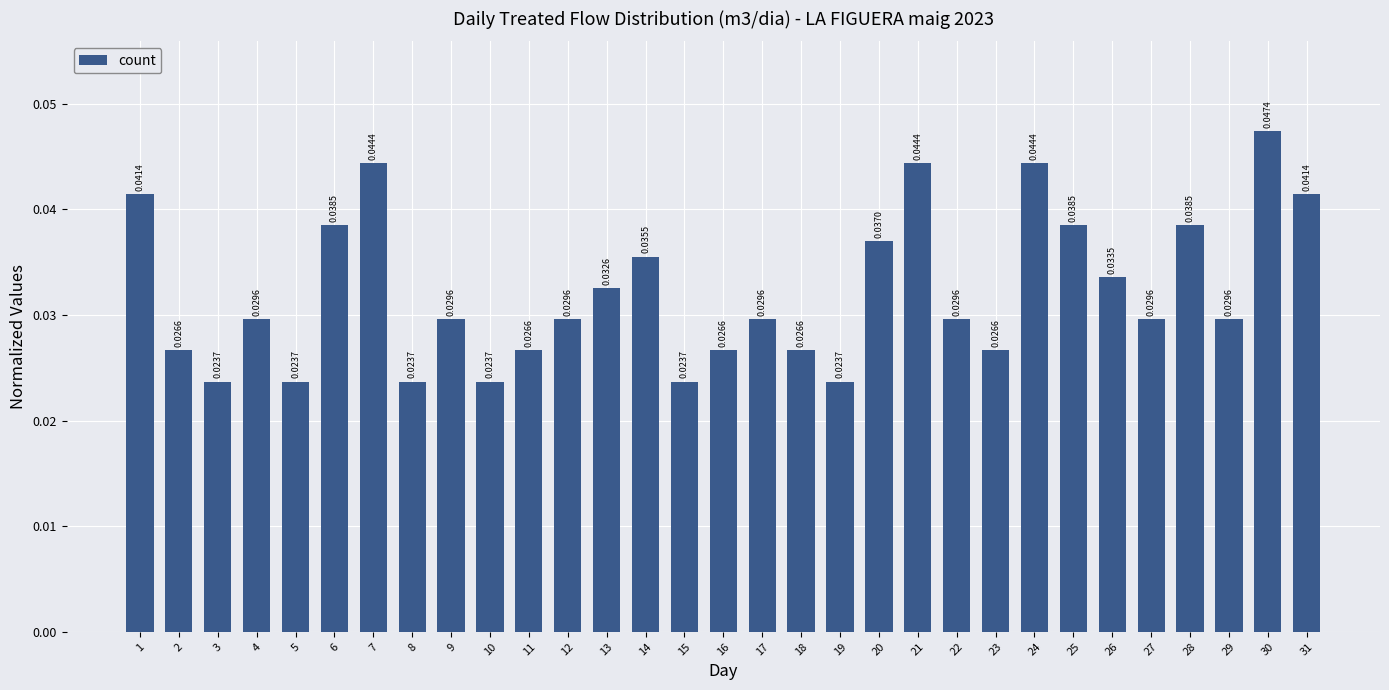

Between 4 and 26, which is larger?

26